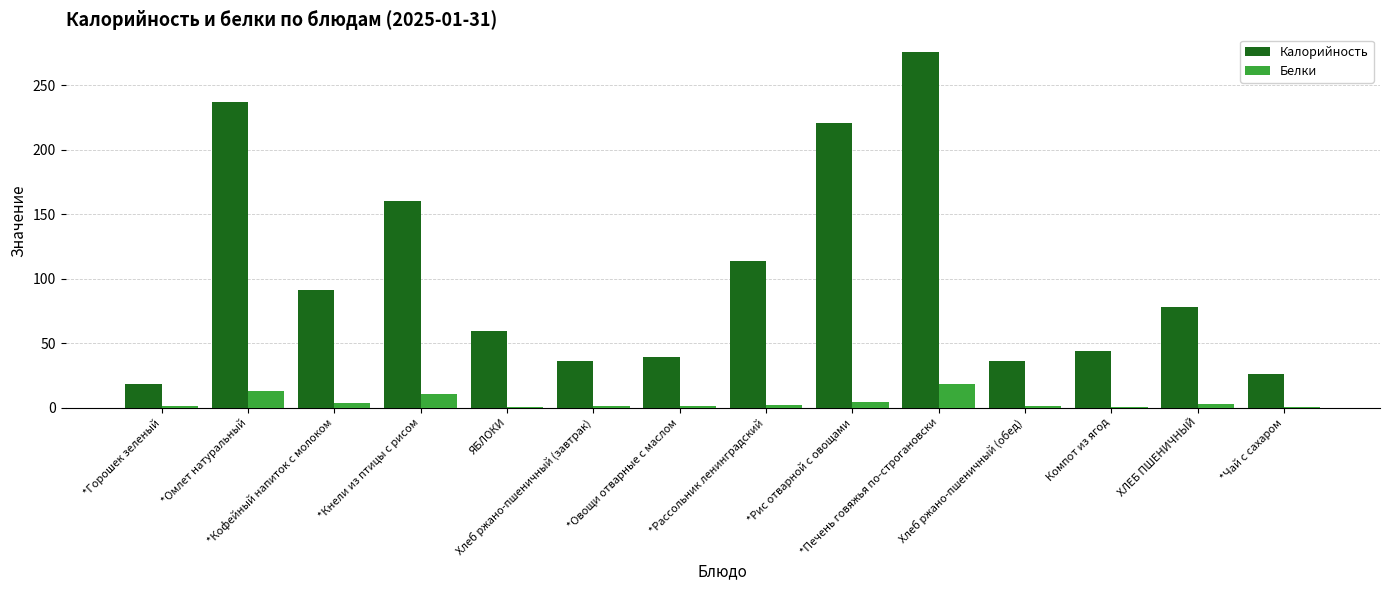

At which label does Калорийность reach its peak?

*Печень говяжья по-строгановски